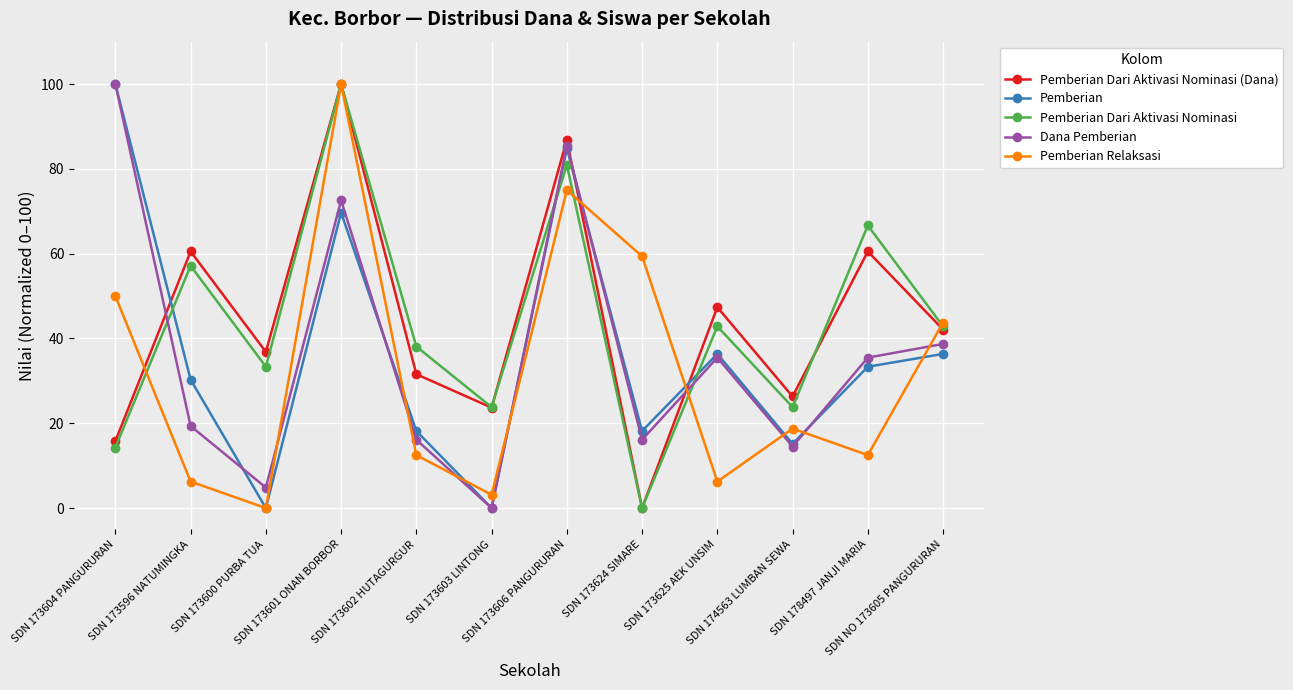

What is the sum of all Pemberian Dari Aktivasi Nominasi (Dana) values?

531.6